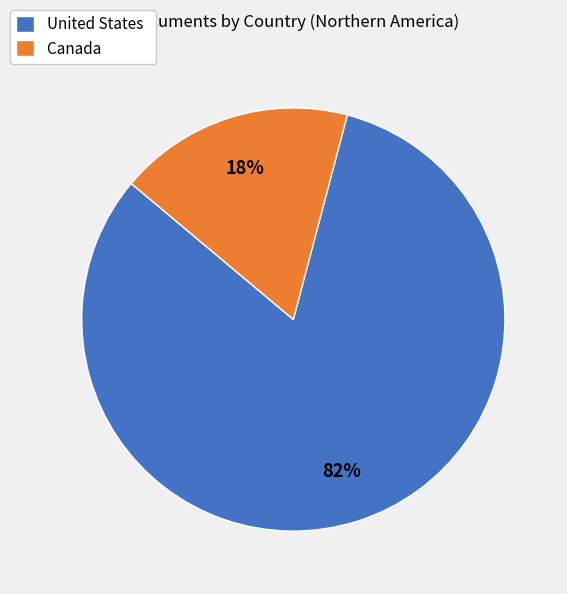

To the nearest percent, what portion does Canada represent?

18%